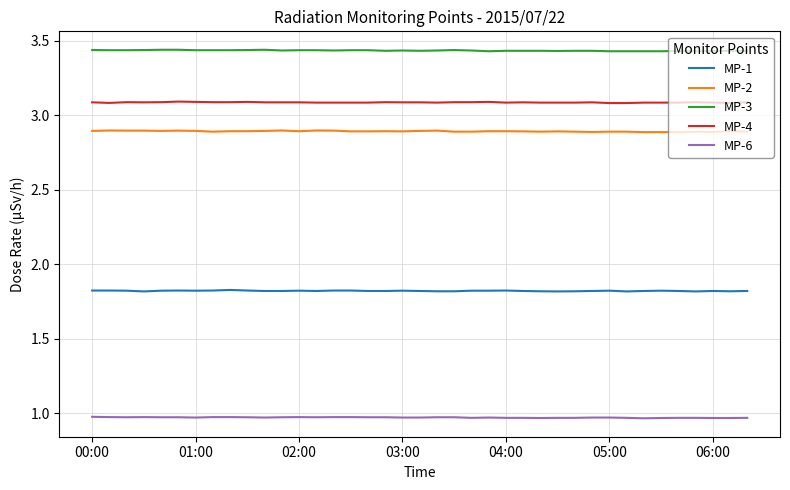

True or false: MP-3 and MP-6 intersect in this chart.

False